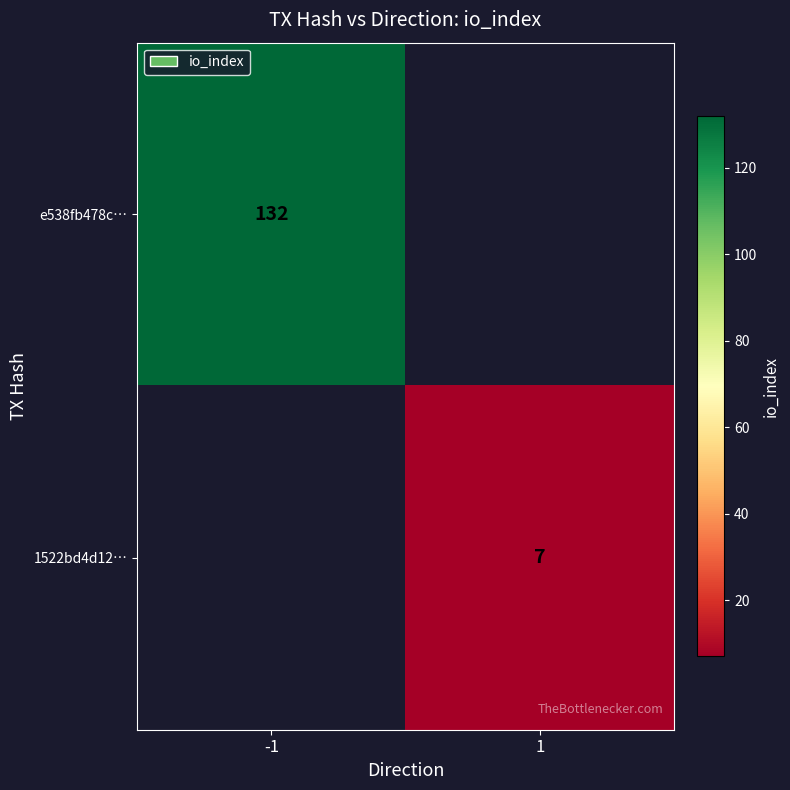

At how many categories does at least one series exceed 121?

1